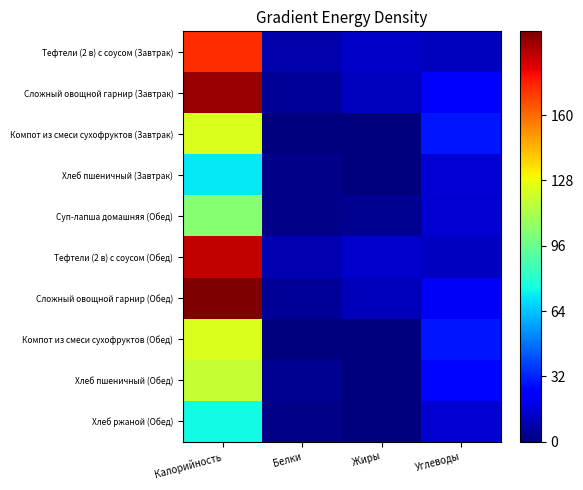

At which category does the chart reach its peak across all series?

Калорийность